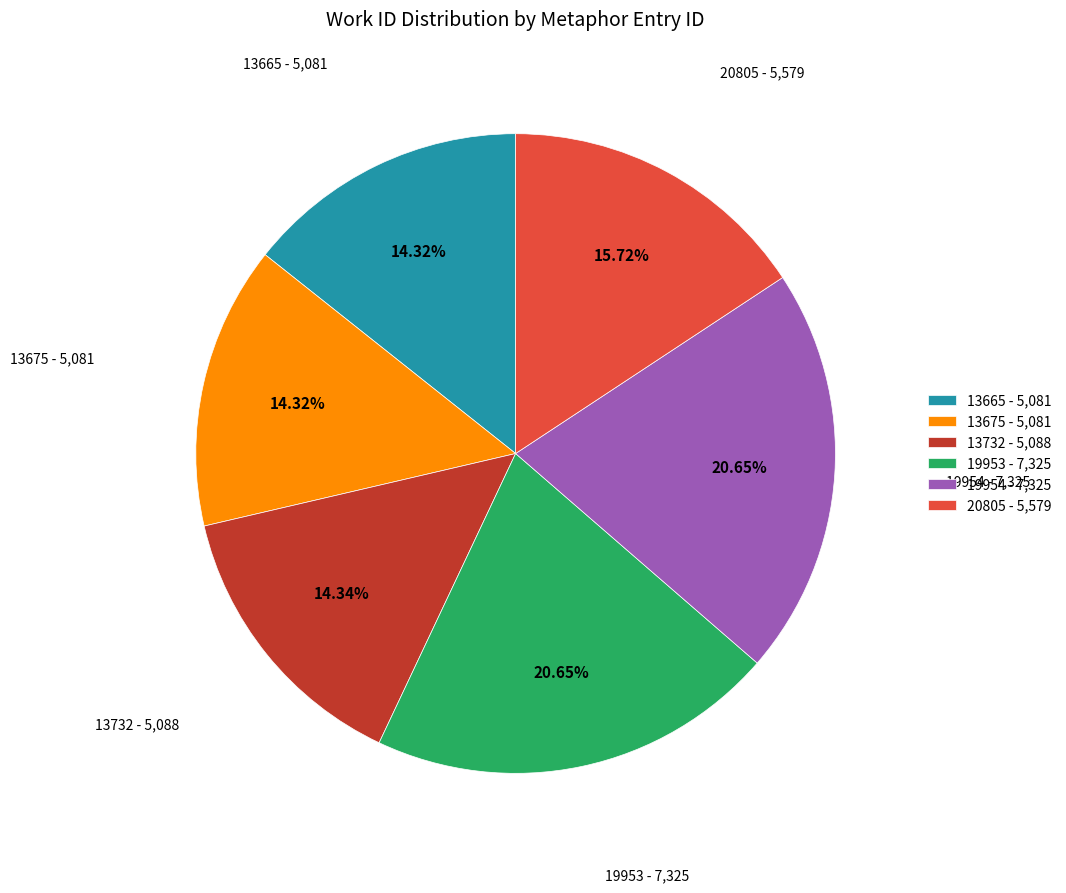

Is there any slice that represents more than half of the pie?

No